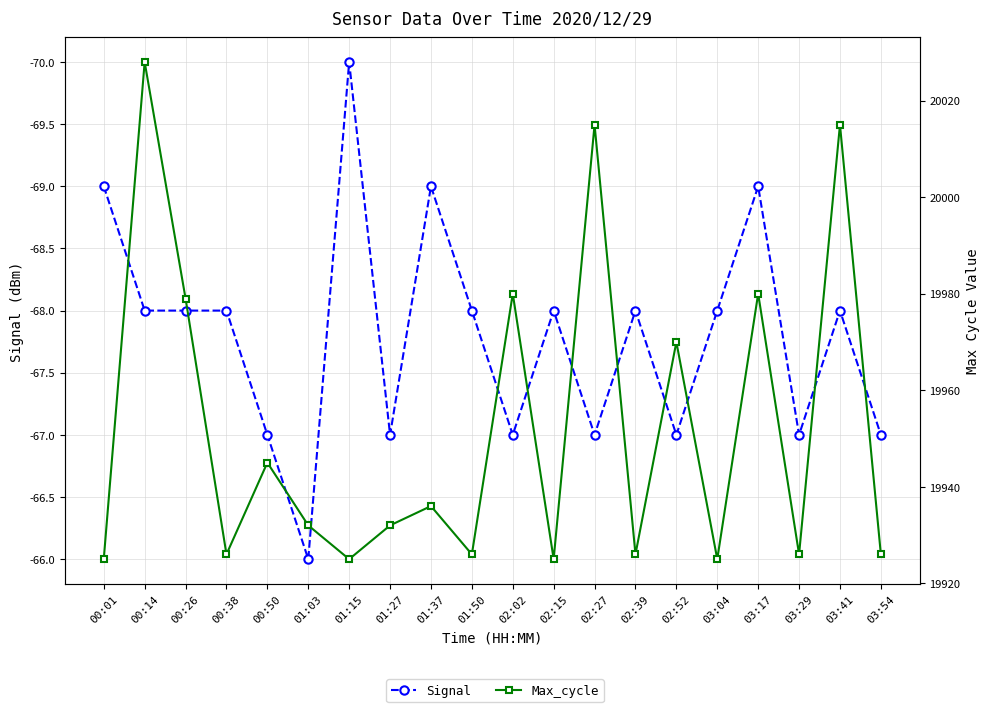

In Signal, how many points are lower than both neighbors (excluding endpoints)?

6